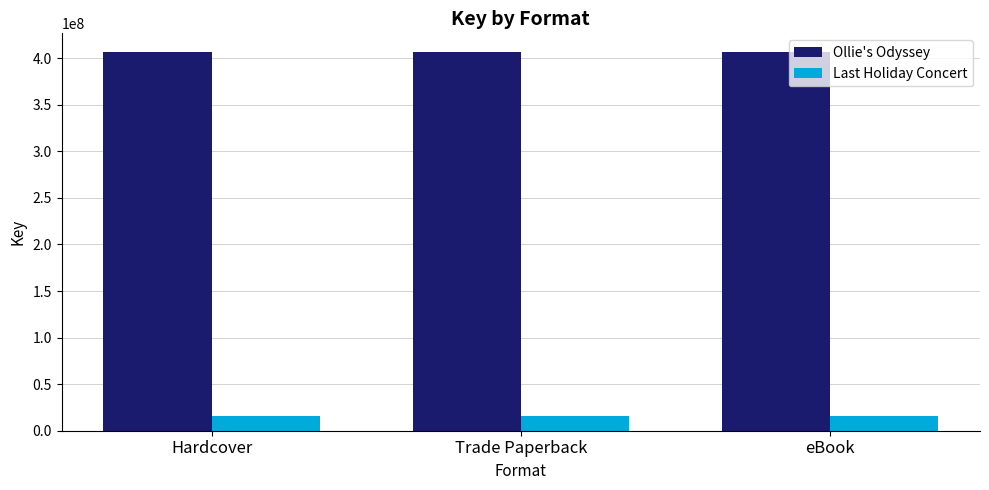

What is the lowest value of the Last Holiday Concert series?

16221482